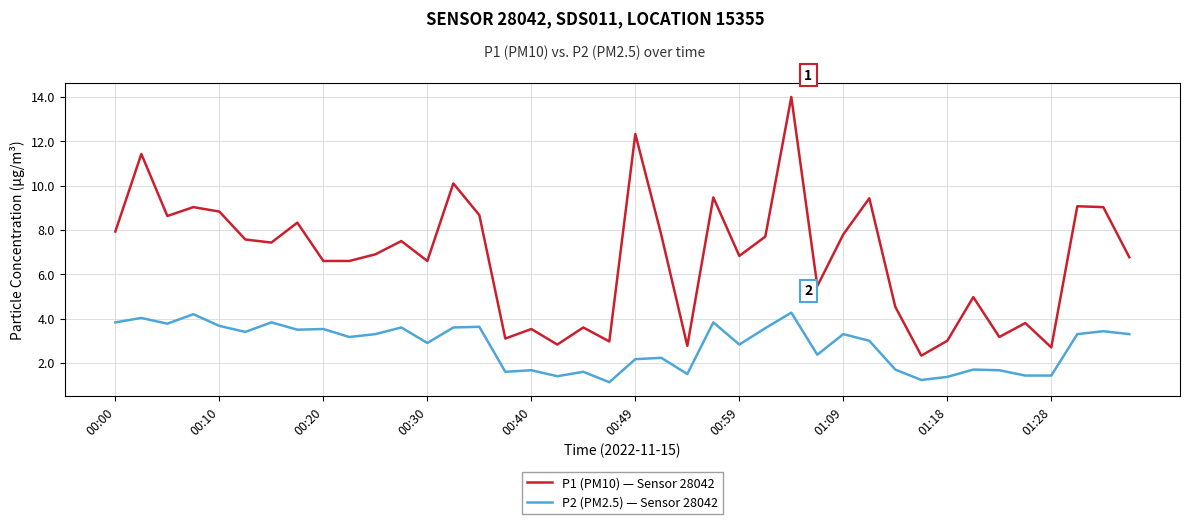

What is the smallest value displayed?

1.1